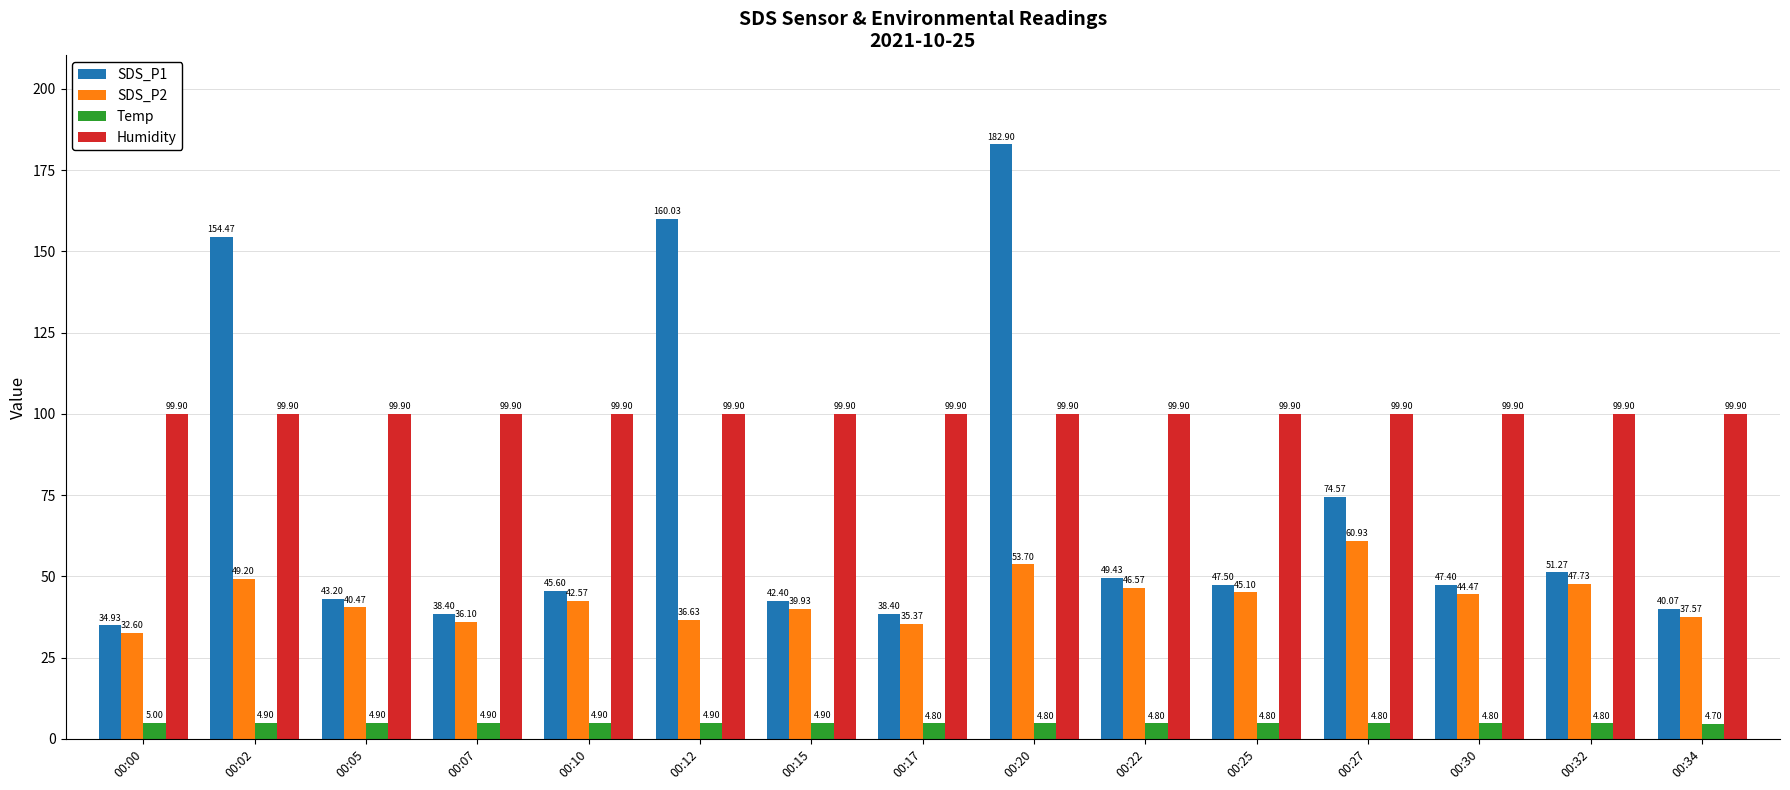

What value does the Humidity series have at 00:02?

99.9